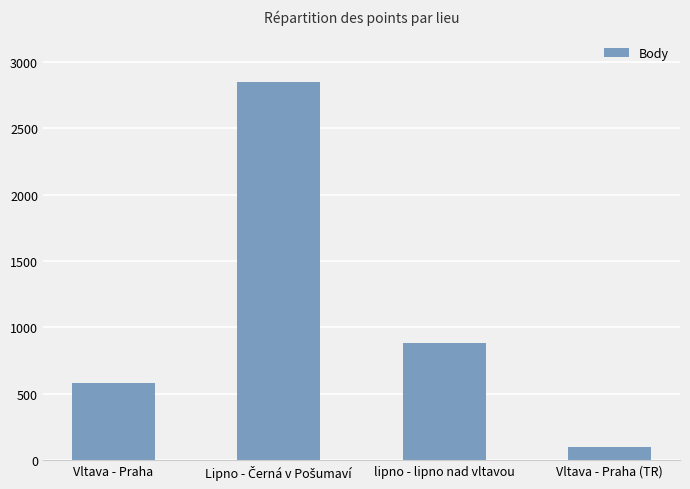

Count the values in the range 578 to 2850.

3